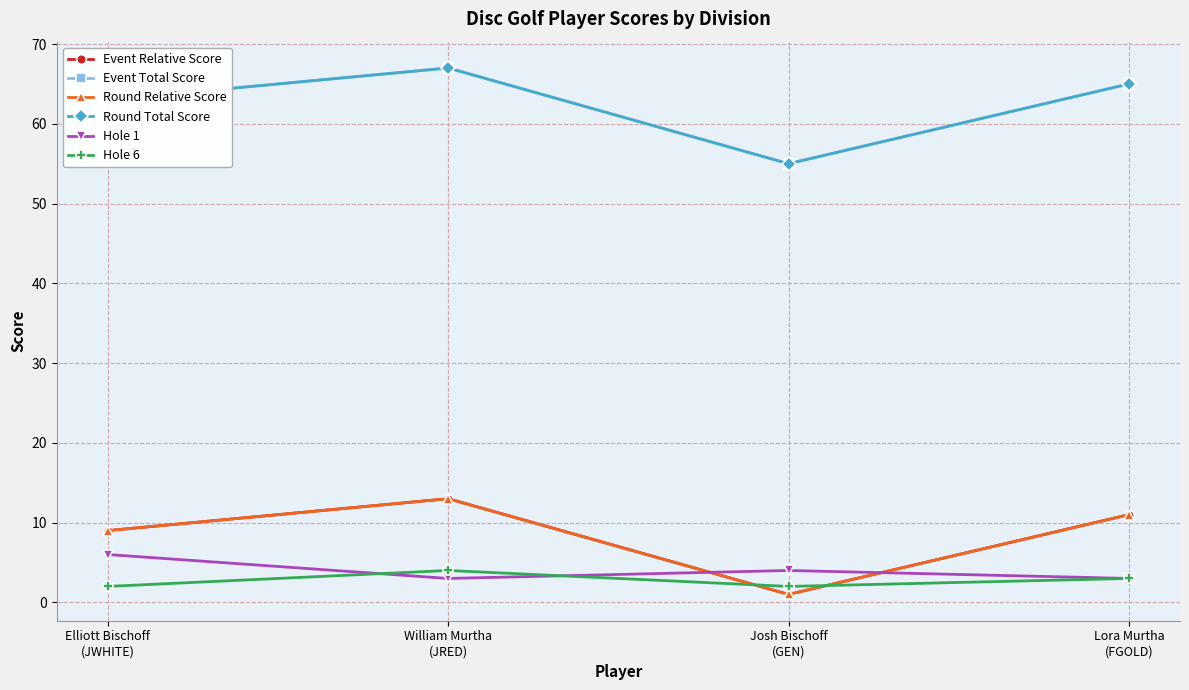

True or false: Event Relative Score and Round Relative Score cross at least once.

False